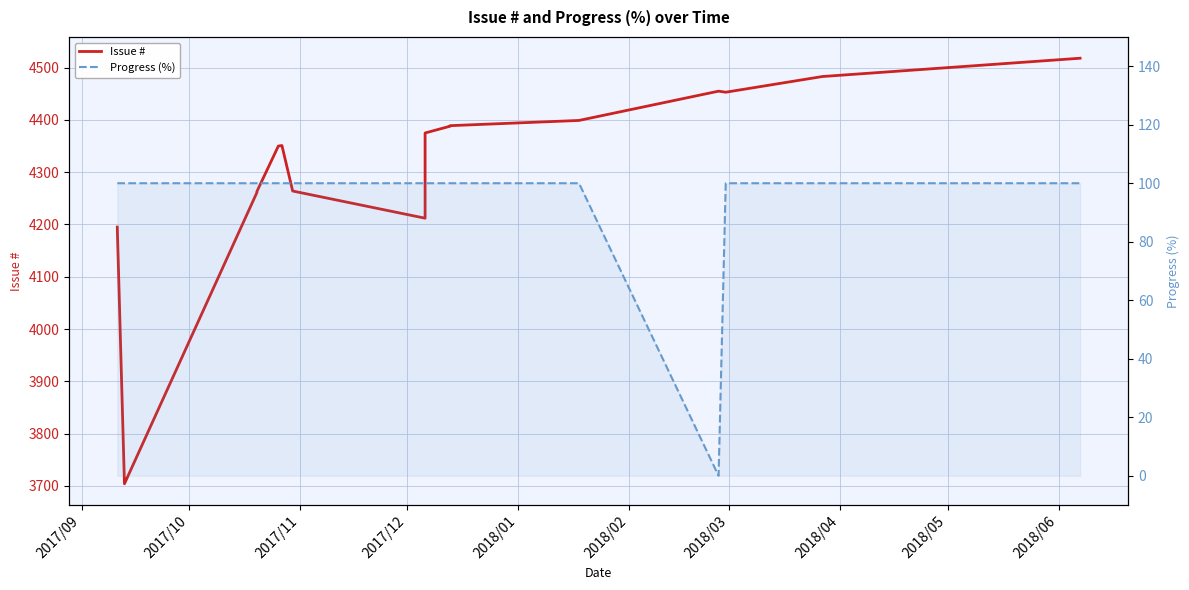

How many values in Progress (%) are above zero?

15